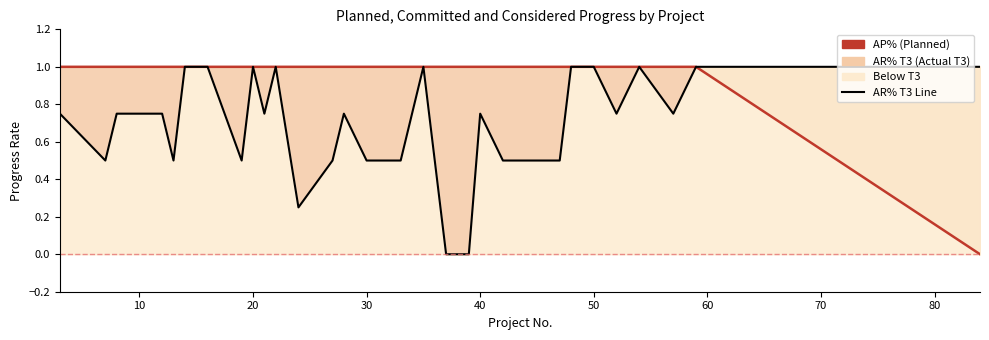

Reading left to right, transcribe all the data shown in this chart.

AP% Line: 1.0	1.0	1.0	1.0	1.0	1.0	1.0	1.0	1.0	1.0	1.0	1.0	1.0	1.0	1.0	1.0	1.0	1.0	1.0	1.0	1.0	1.0	1.0	1.0	1.0	1.0	1.0	1.0	1.0	1.0	0.0
AR% T3 Line: 0.8	0.5	0.8	0.8	0.5	1.0	1.0	1.0	0.5	1.0	0.8	1.0	0.2	0.5	0.8	0.5	0.5	1.0	0.0	0.0	0.8	0.5	0.5	0.5	1.0	1.0	0.8	1.0	0.8	1.0	1.0